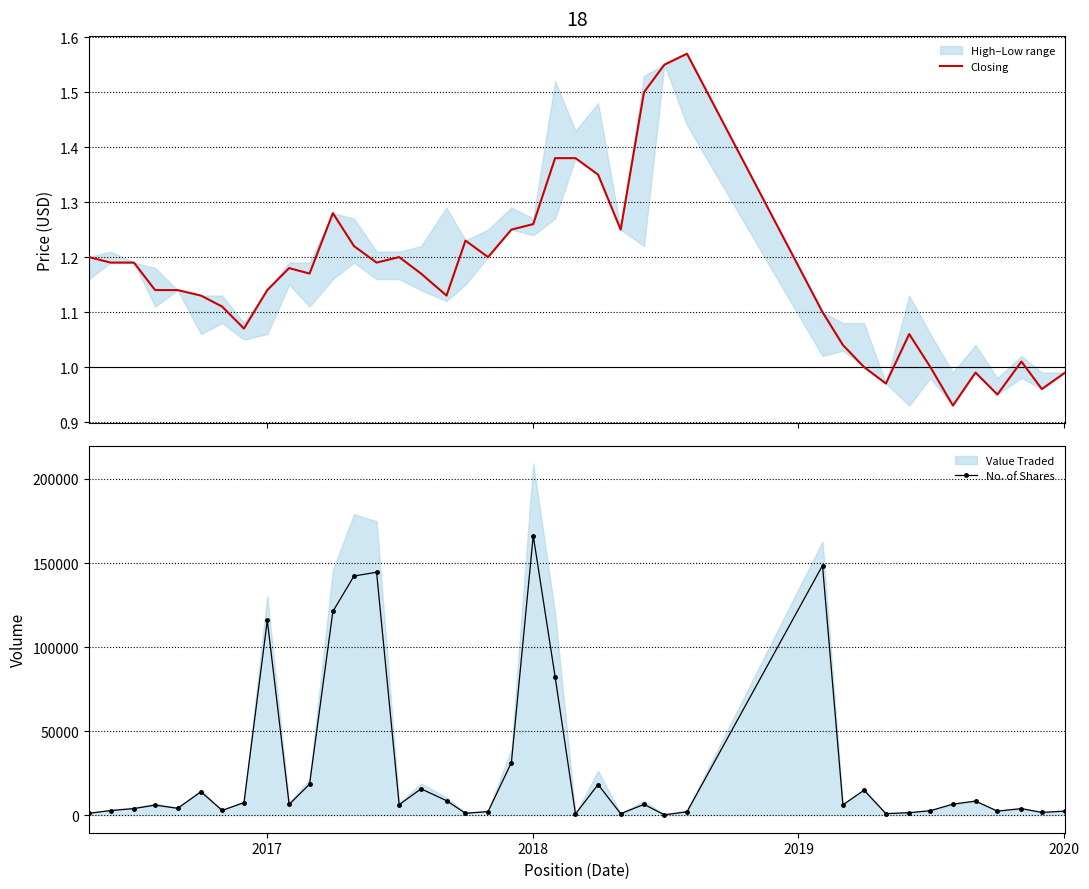

What is the highest value of the No. of Shares series?

166325